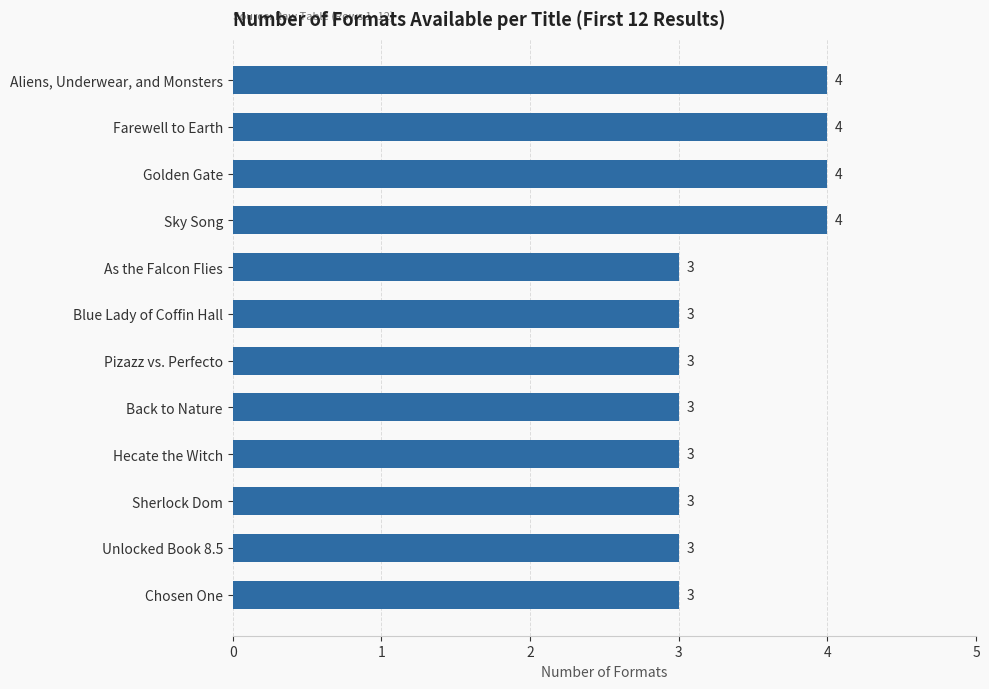

What is the difference between the maximum and minimum values?

1